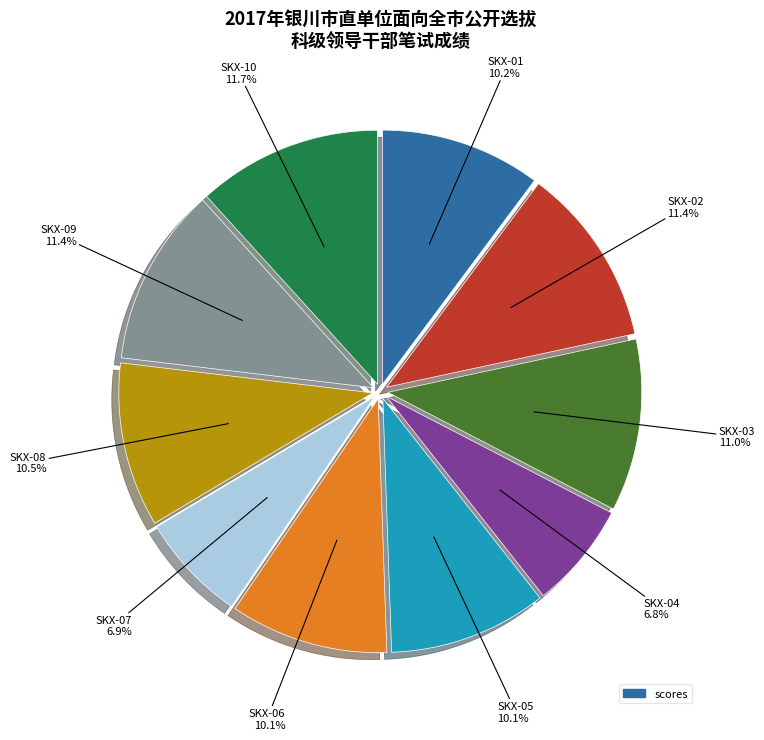

Is there any slice that represents more than half of the pie?

No